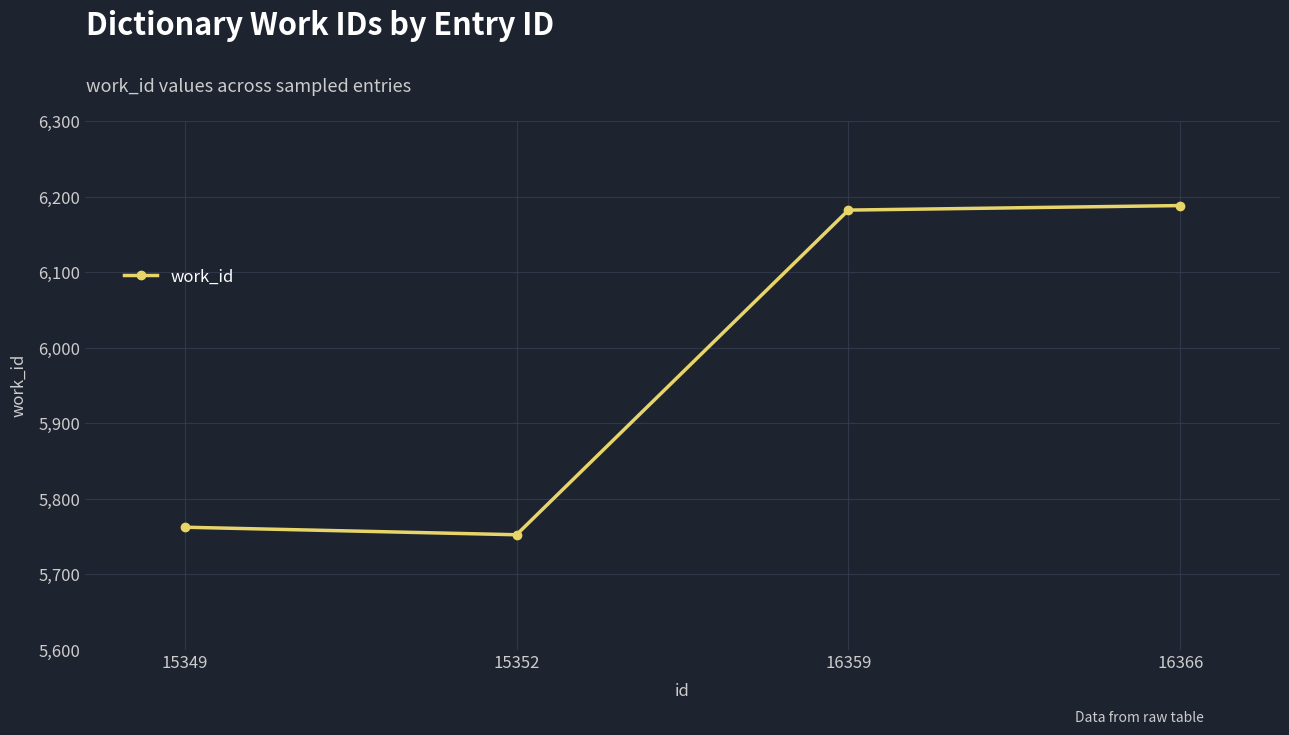

What is the change in value from 16359 to 16366?

+6